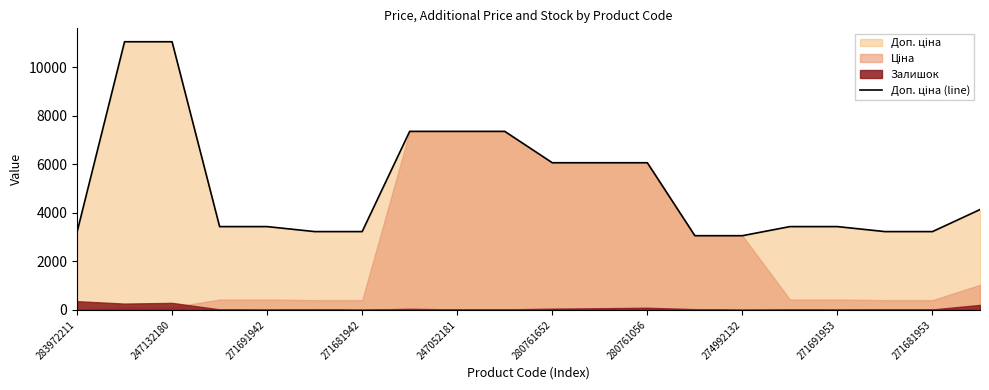

Reading right to left, list all the values displayed in this chart.

4136.6	3228.8	3228.8	3434.6	3434.6	3060.0	3060.0	6067.2	6067.2	6067.2	7360.2	7360.2	7360.2	3228.8	3228.8	3434.6	3434.6	11055.0	11055.0	3205.0